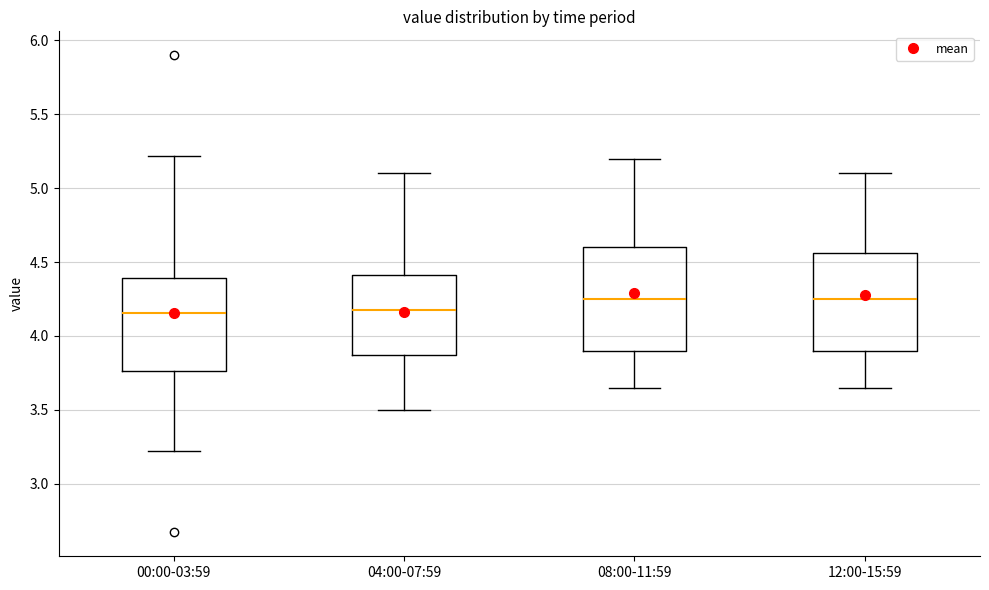

Where is the upper edge of the box for 12:00-15:59 on the y-axis? The values are not printed on the chart, so give them approximately, as read against the axis.

4.55